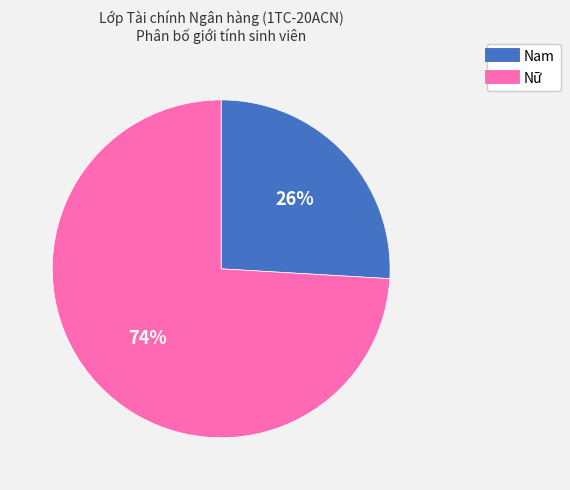

Combined, do Nam and Nữ account for over 50%?

Yes